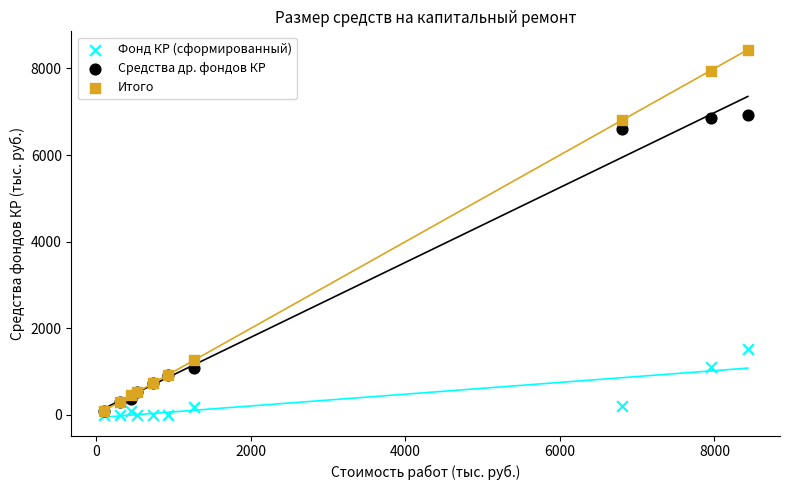

In the Средства др. фондов КР series, what Y value is closest to 3503?

1087.3